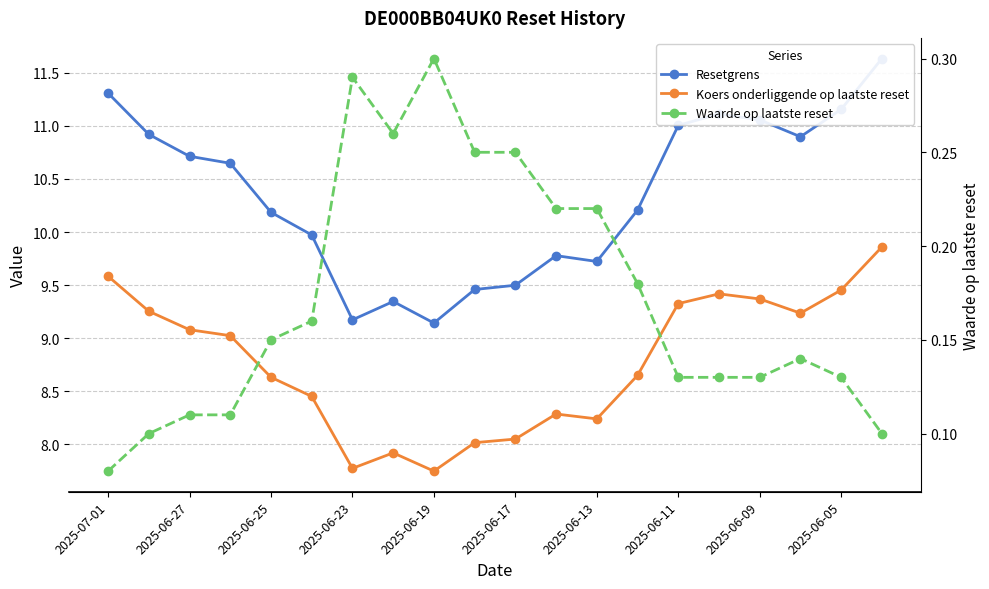

List the series in order of their peak value, lowest first.

Waarde op laatste reset, Koers onderliggende op laatste reset, Resetgrens